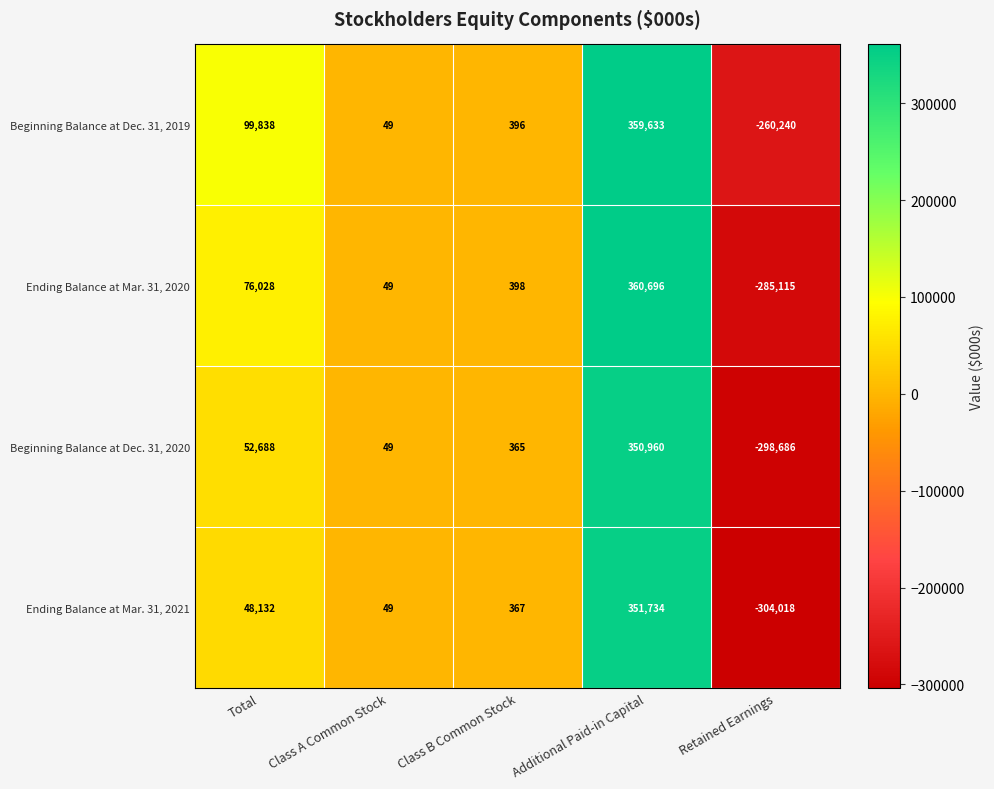

Which series has the widest spread of values?

Ending Balance at Mar. 31, 2021